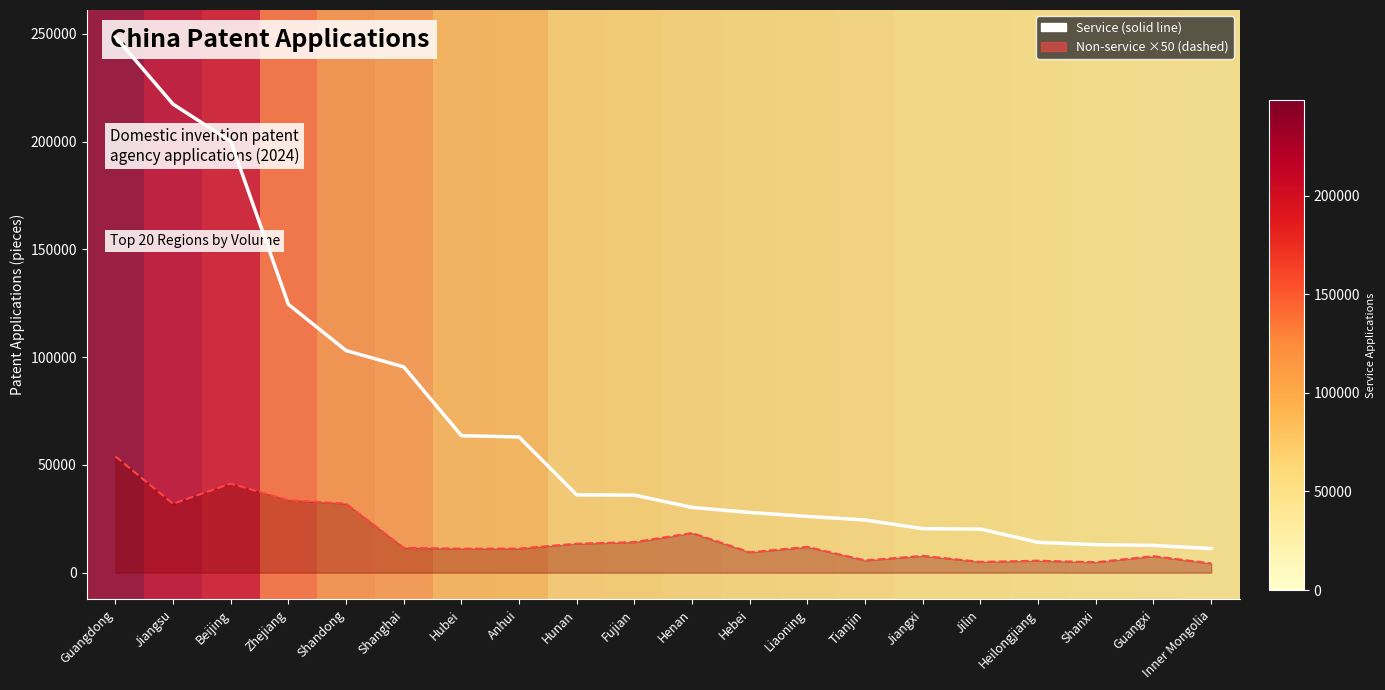

What are all the series names shown in the legend?

Service, Non-service (×50)